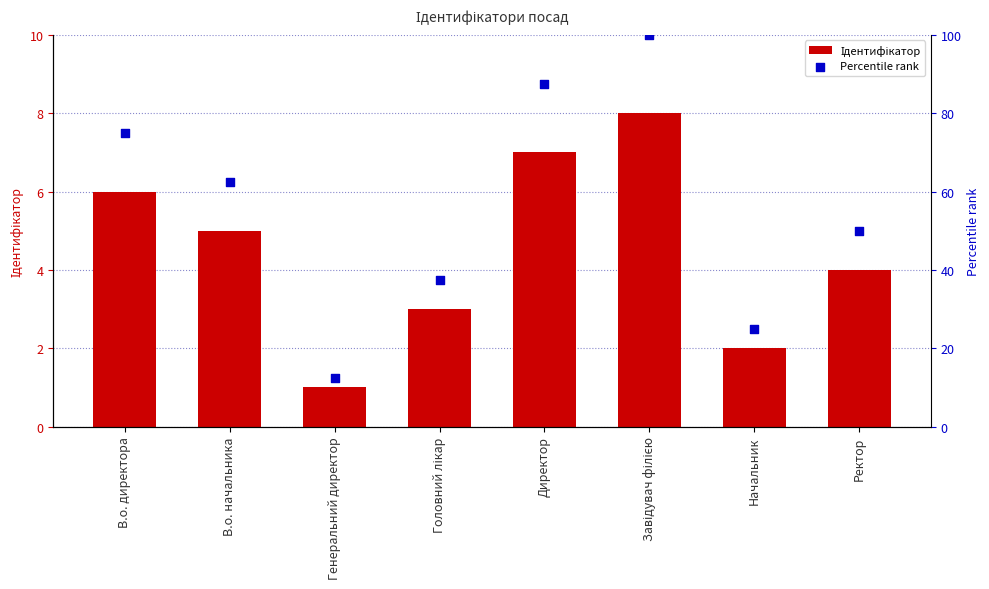

Which series reaches the maximum Y coordinate?

Percentile rank